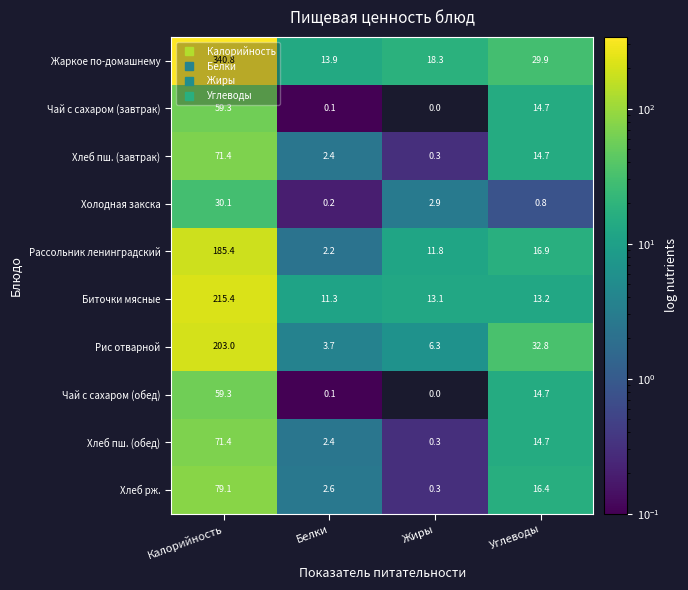

Between Калорийность and Углеводы, which series saw the biggest shift?

Жаркое по-домашнему